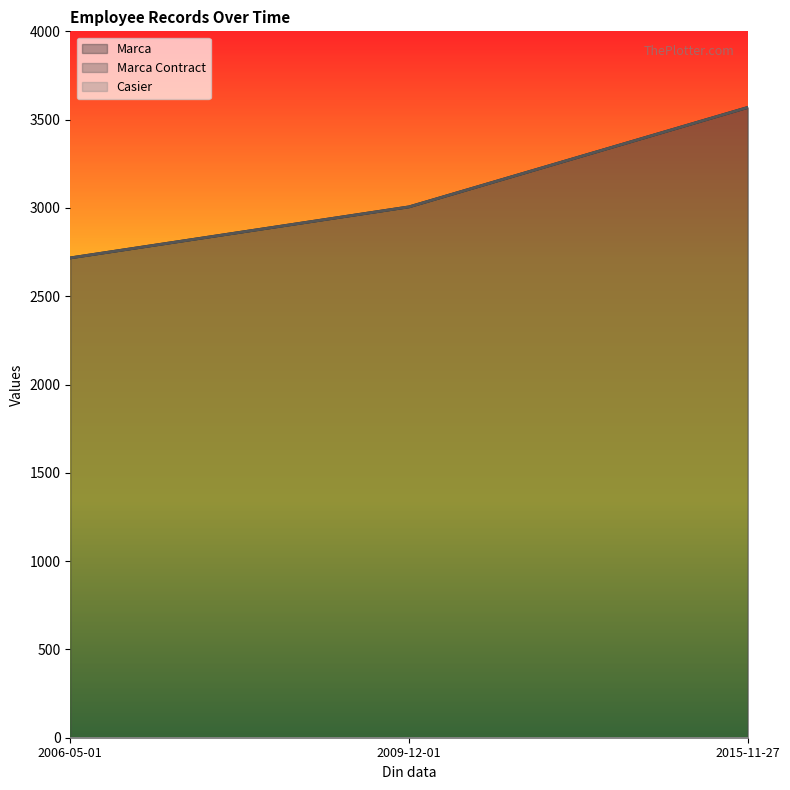

What is the total value across all series at 2009-12-01?

6012